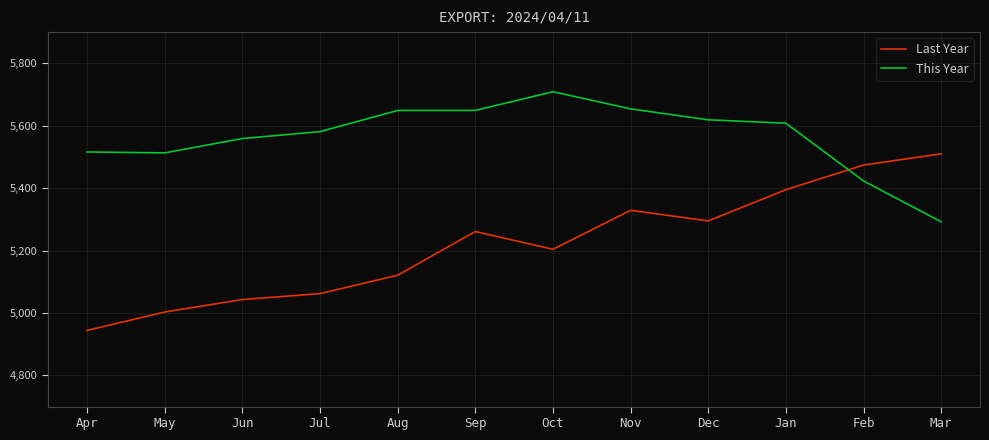

In Last Year, how many points are higher than both neighbors (excluding endpoints)?

2